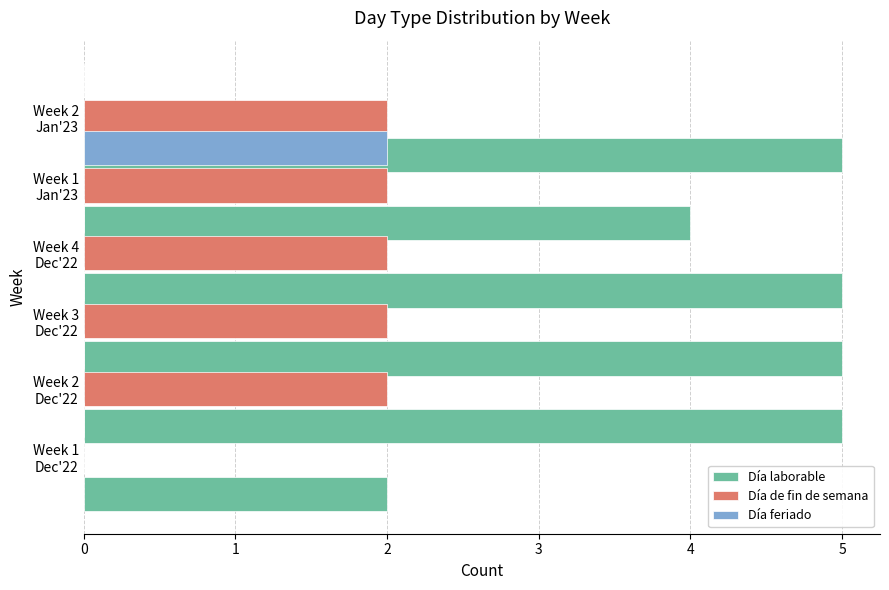

How many Día feriado values are between 0 and 1?

5